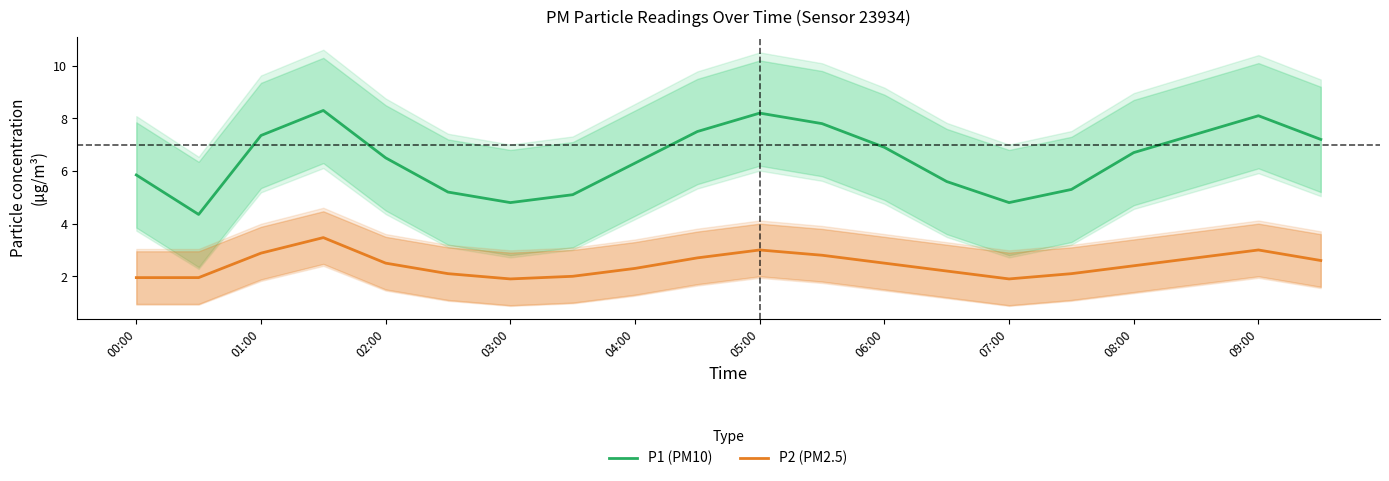

How many data points in P2 (PM2.5) are above 2?

15